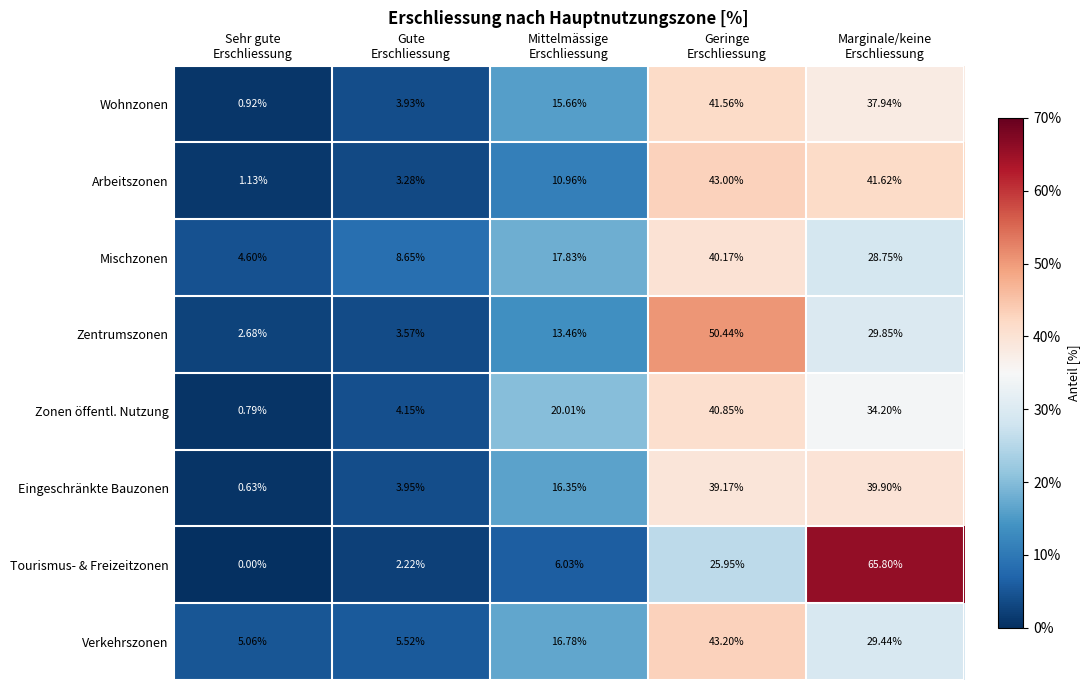

Which series has the largest total across all categories?

Wohnzonen